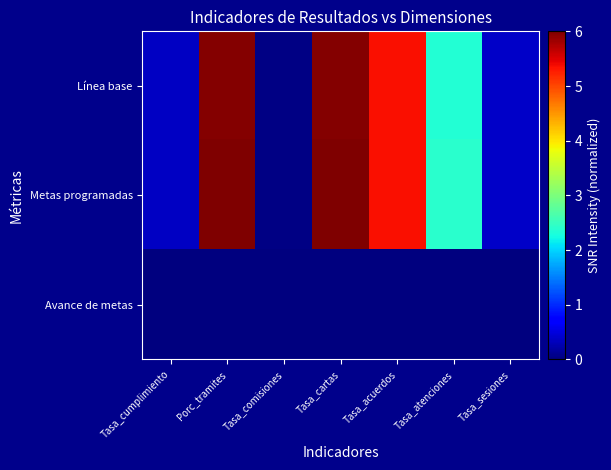

Reading left to right, what are all the values shown in this chart?

Línea base: Tasa_cumplimiento=0.4	Porc_tramites=6.0	Tasa_comisiones=0.0	Tasa_cartas=6.0	Tasa_acuerdos=5.4	Tasa_atenciones=2.3	Tasa_sesiones=0.4
Metas programadas: Tasa_cumplimiento=0.4	Porc_tramites=6.0	Tasa_comisiones=0.0	Tasa_cartas=6.0	Tasa_acuerdos=5.4	Tasa_atenciones=2.4	Tasa_sesiones=0.4
Avance de metas: Tasa_cumplimiento=0.0	Porc_tramites=0.0	Tasa_comisiones=0.0	Tasa_cartas=0.0	Tasa_acuerdos=0.0	Tasa_atenciones=0.0	Tasa_sesiones=0.0